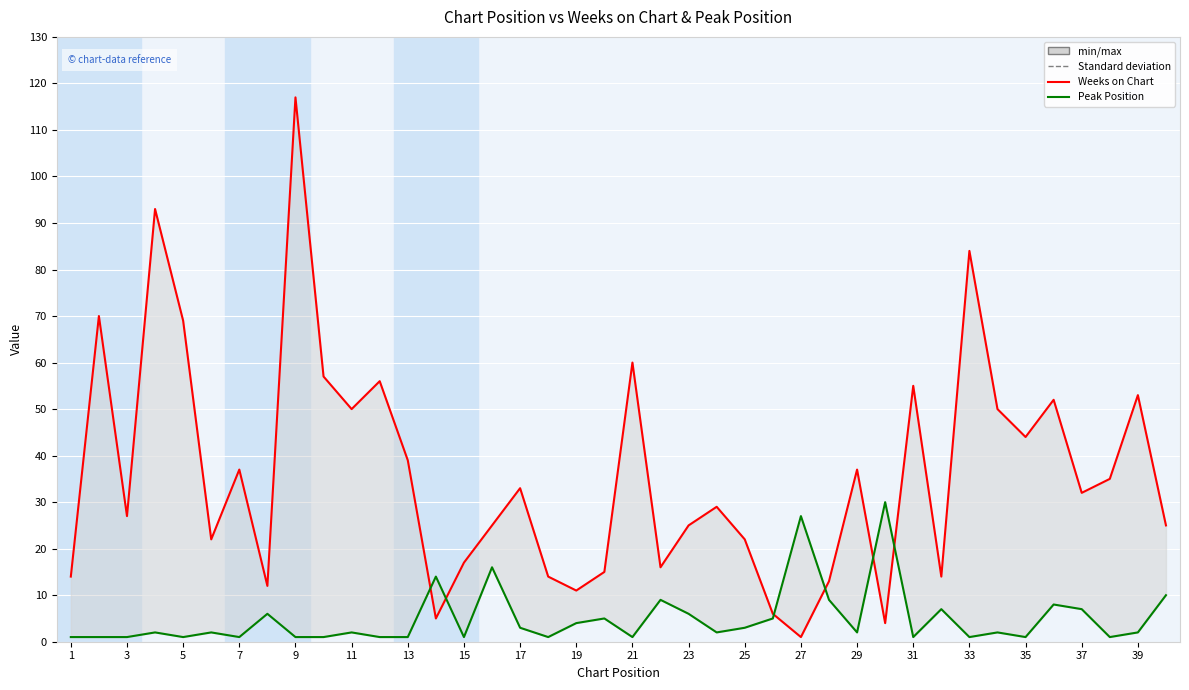

Reading left to right, list all the values displayed in this chart.

Weeks on Chart: 14	70	27	93	69	22	37	12	117	57	50	56	39	5	17	25	33	14	11	15	60	16	25	29	22	6	1	13	37	4	55	14	84	50	44	52	32	35	53	25
Peak Position: 1	1	1	2	1	2	1	6	1	1	2	1	1	14	1	16	3	1	4	5	1	9	6	2	3	5	27	9	2	30	1	7	1	2	1	8	7	1	2	10